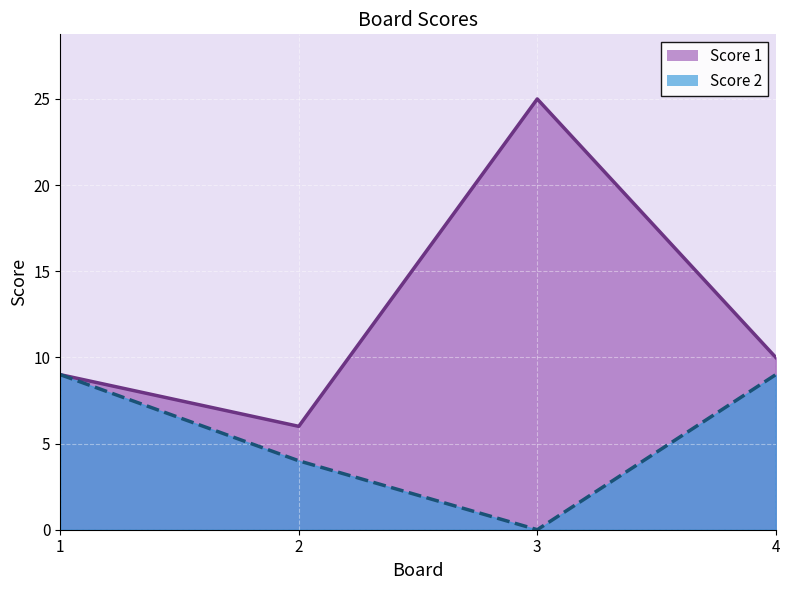

How many values in the Score 1 series are below 10?

2